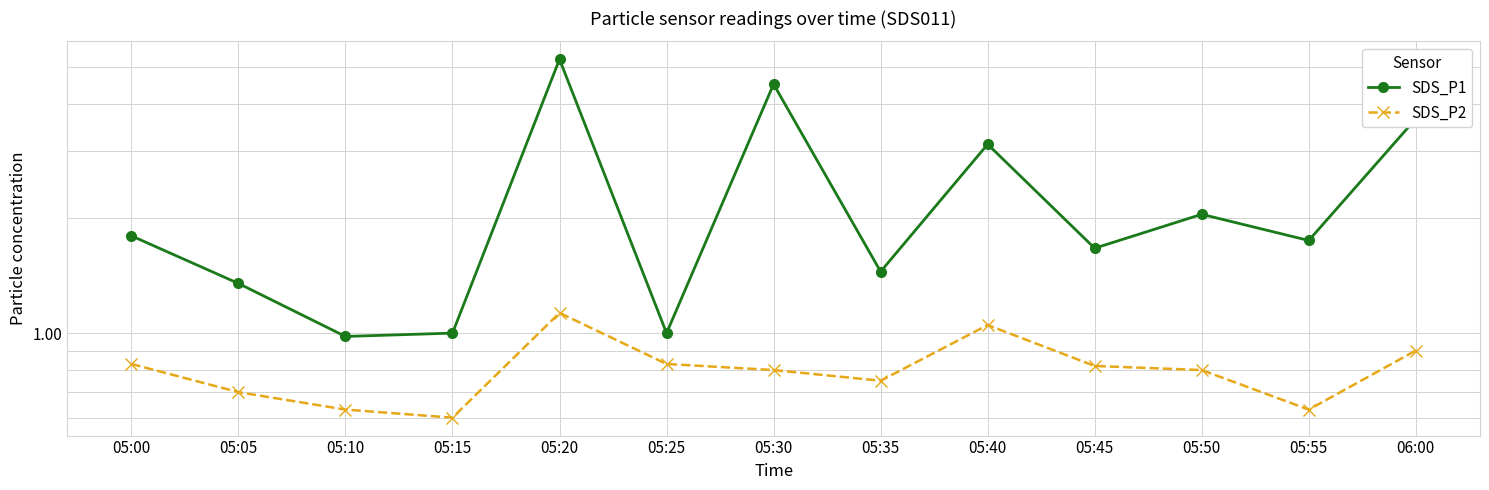

Reading right to left, what are all the values shown in this chart?

SDS_P1: 3.6	1.8	2.0	1.7	3.1	1.4	4.5	1.0	5.2	1.0	1.0	1.4	1.8
SDS_P2: 0.9	0.6	0.8	0.8	1.1	0.8	0.8	0.8	1.1	0.6	0.6	0.7	0.8